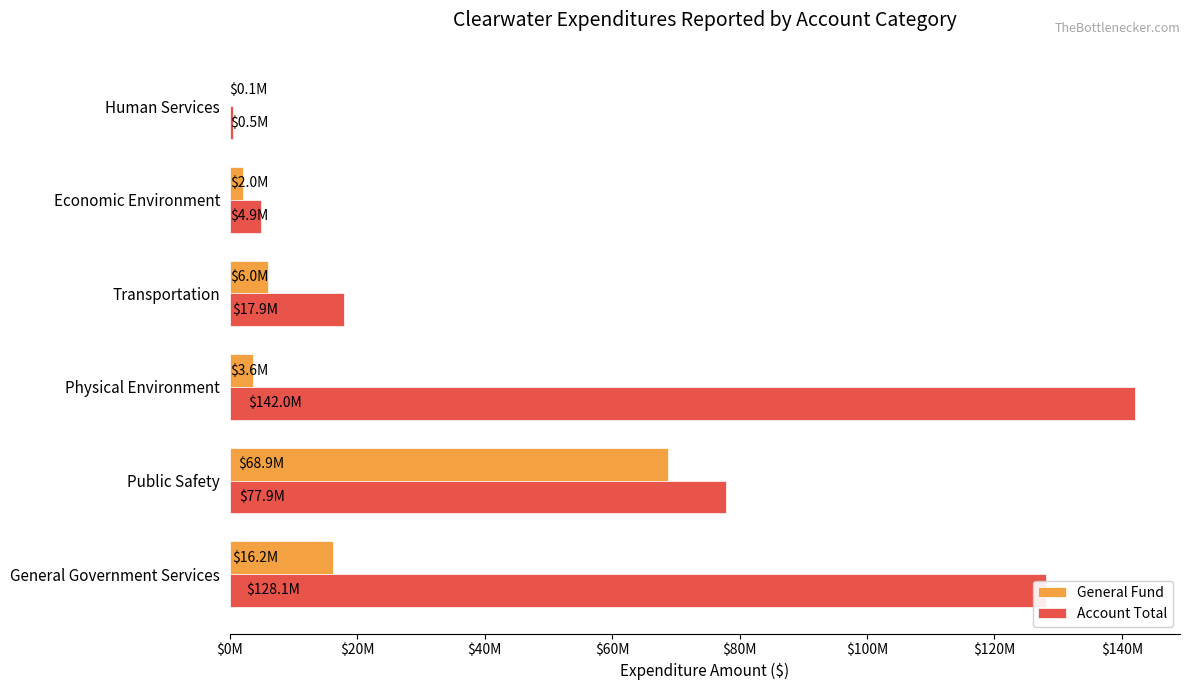

What are all the series names shown in the legend?

General Fund, Account Total